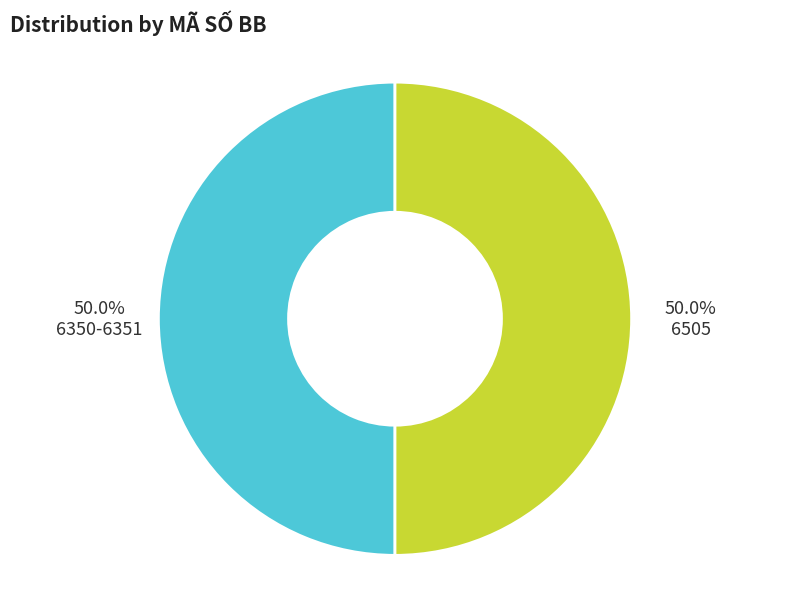

Which category has the smallest portion of the pie?

6505